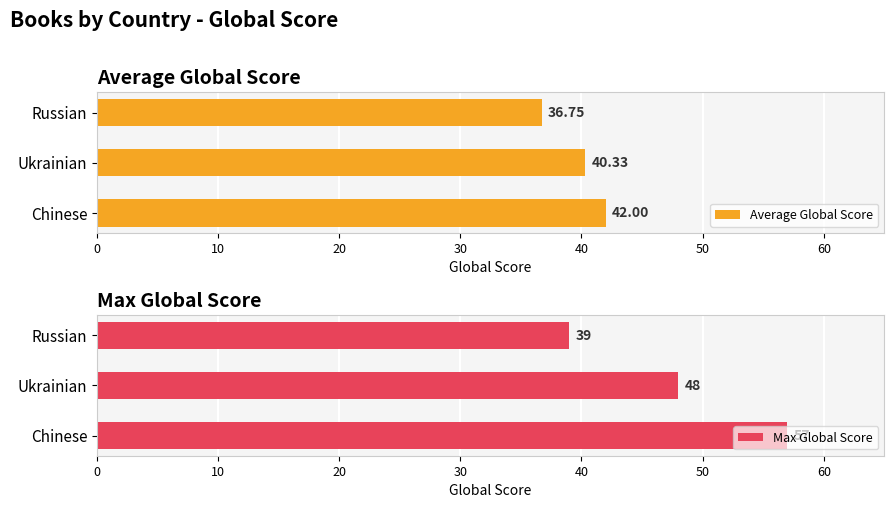

Which category has the highest value in the Average Global Score series?

Chinese